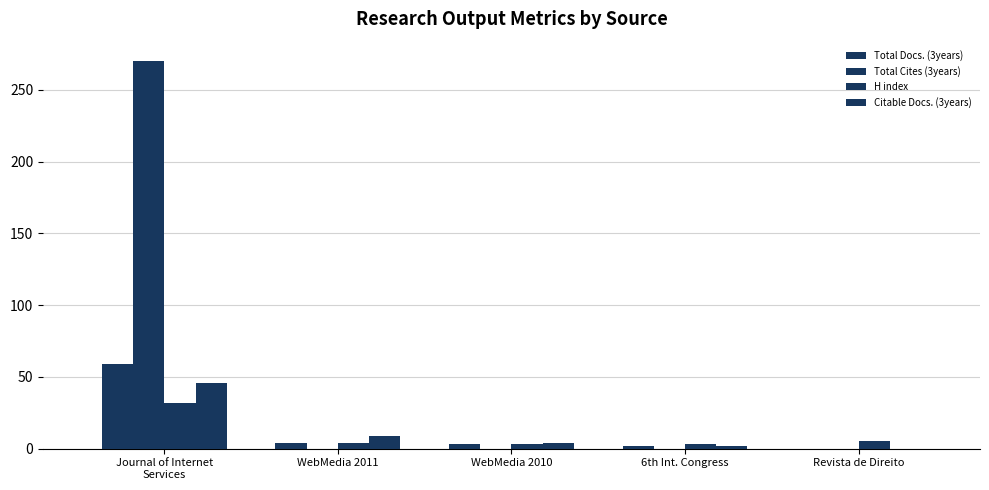

Reading left to right, list all the values displayed in this chart.

Total Docs. (3years): Journal of Internet
Services=59	WebMedia 2011=4	WebMedia 2010=3	6th Int. Congress=2	Revista de Direito=0
Total Cites (3years): Journal of Internet
Services=270	WebMedia 2011=0	WebMedia 2010=0	6th Int. Congress=0	Revista de Direito=0
H index: Journal of Internet
Services=32	WebMedia 2011=4	WebMedia 2010=3	6th Int. Congress=3	Revista de Direito=5
Citable Docs. (3years): Journal of Internet
Services=46	WebMedia 2011=9	WebMedia 2010=4	6th Int. Congress=2	Revista de Direito=0